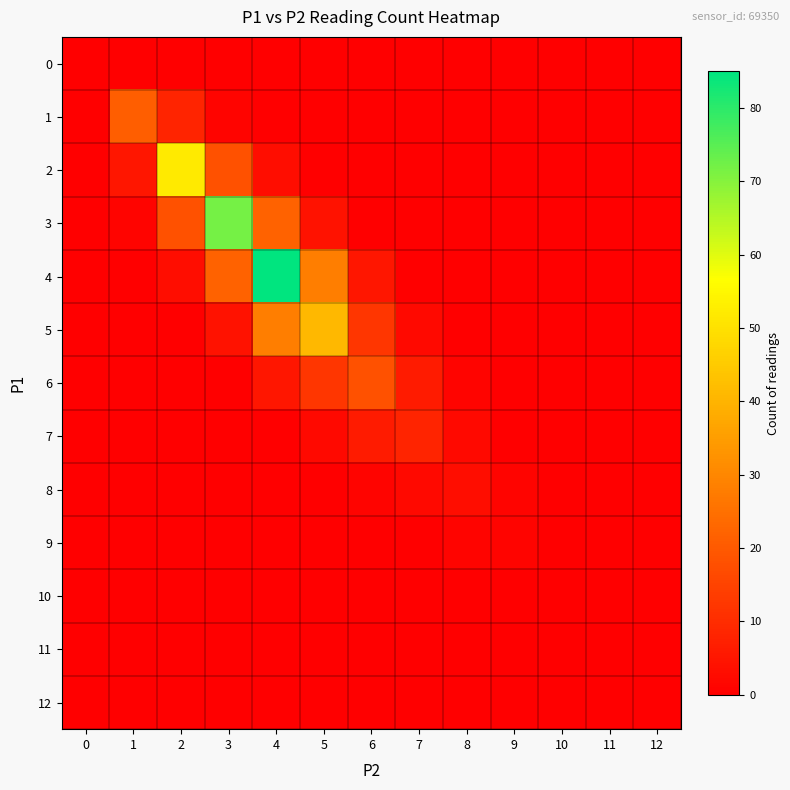

Reading left to right, transcribe all the data shown in this chart.

0: 0=0	1=0	2=0	3=0	4=0	5=0	6=0	7=0	8=0	9=0	10=0	11=0	12=0
1: 0=0	1=21	2=8	3=1	4=0	5=0	6=0	7=0	8=0	9=0	10=0	11=0	12=0
2: 0=0	1=5	2=52	3=18	4=3	5=0	6=0	7=0	8=0	9=0	10=0	11=0	12=0
3: 0=0	1=1	2=18	3=72	4=22	5=4	6=0	7=0	8=0	9=0	10=0	11=0	12=0
4: 0=0	1=0	2=3	3=22	4=85	5=28	6=5	7=0	8=0	9=0	10=0	11=0	12=0
5: 0=0	1=0	2=0	3=4	4=28	5=41	6=12	7=2	8=0	9=0	10=0	11=0	12=0
6: 0=0	1=0	2=0	3=0	4=5	5=12	6=18	7=6	8=1	9=0	10=0	11=0	12=0
7: 0=0	1=0	2=0	3=0	4=0	5=2	6=6	7=8	8=2	9=0	10=0	11=0	12=0
8: 0=0	1=0	2=0	3=0	4=0	5=0	6=1	7=2	8=3	9=1	10=0	11=0	12=0
9: 0=0	1=0	2=0	3=0	4=0	5=0	6=0	7=0	8=1	9=1	10=0	11=0	12=0
10: 0=0	1=0	2=0	3=0	4=0	5=0	6=0	7=0	8=0	9=0	10=0	11=0	12=0
11: 0=0	1=0	2=0	3=0	4=0	5=0	6=0	7=0	8=0	9=0	10=0	11=0	12=0
12: 0=0	1=0	2=0	3=0	4=0	5=0	6=0	7=0	8=0	9=0	10=0	11=0	12=0